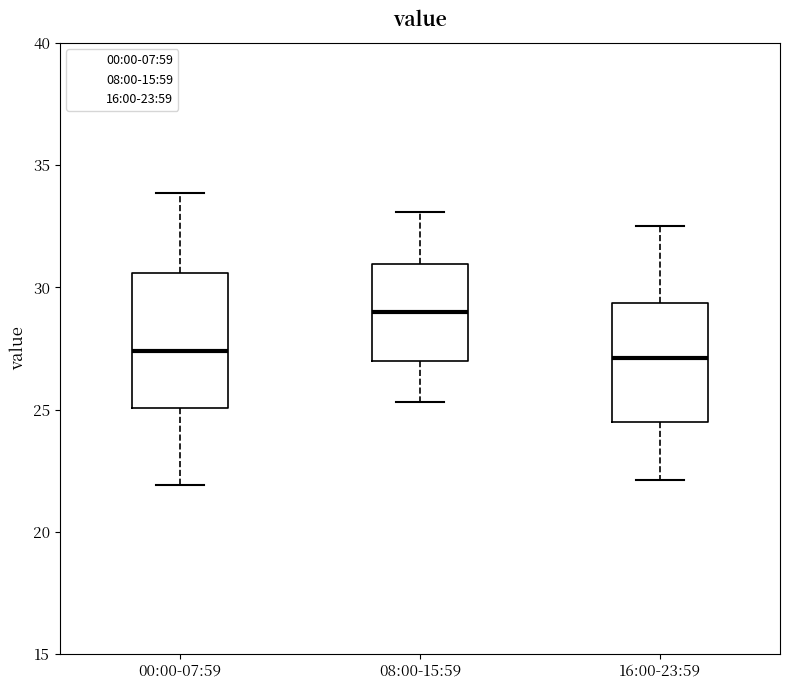

Reading left to right, transcribe this box plot: for each box, give where its median line is, the range the box spans, and where its two whiskers end, as read against the y-axis. The values are not printed on the chart, so give them approximately, as read against the axis.

00:00-07:59: median 27.5, box 25.0 to 30.5, whiskers 22.0 to 34.0
08:00-15:59: median 29.0, box 27.0 to 31.0, whiskers 25.5 to 33.0
16:00-23:59: median 27.0, box 24.5 to 29.5, whiskers 22.0 to 32.5